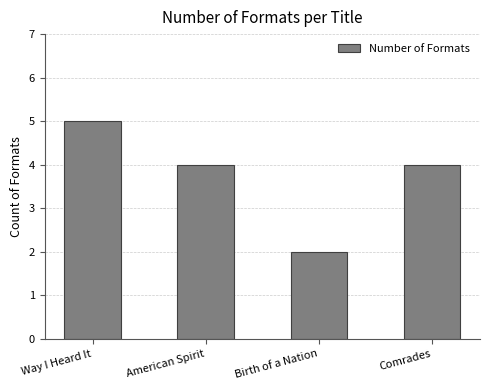

Which has a higher value, Way I Heard It or American Spirit?

Way I Heard It